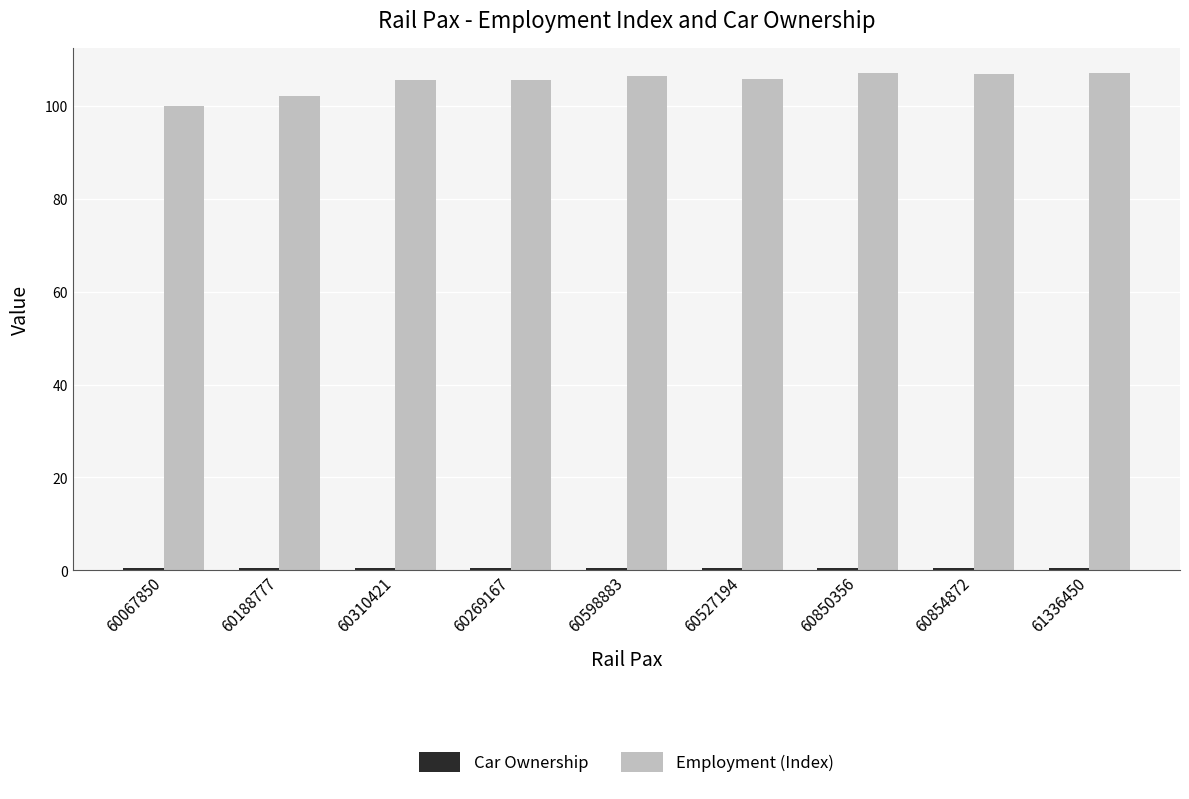

The value of Employment (Index) at 60850356 is 107.1. True or false?

True